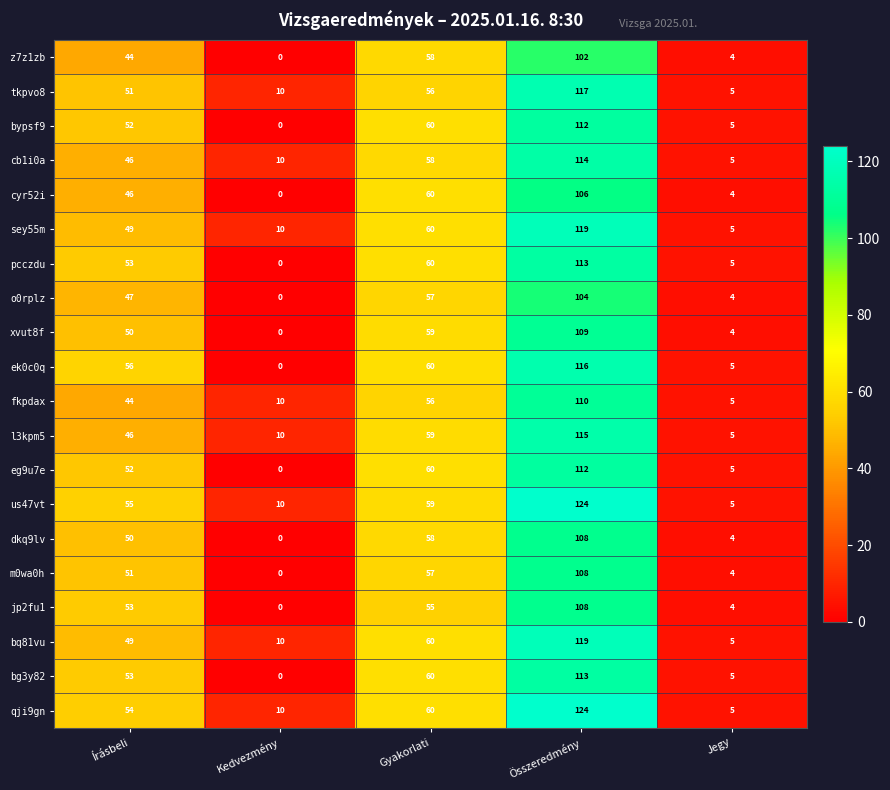

Which label corresponds to the smallest value in the chart?

Kedvezmény